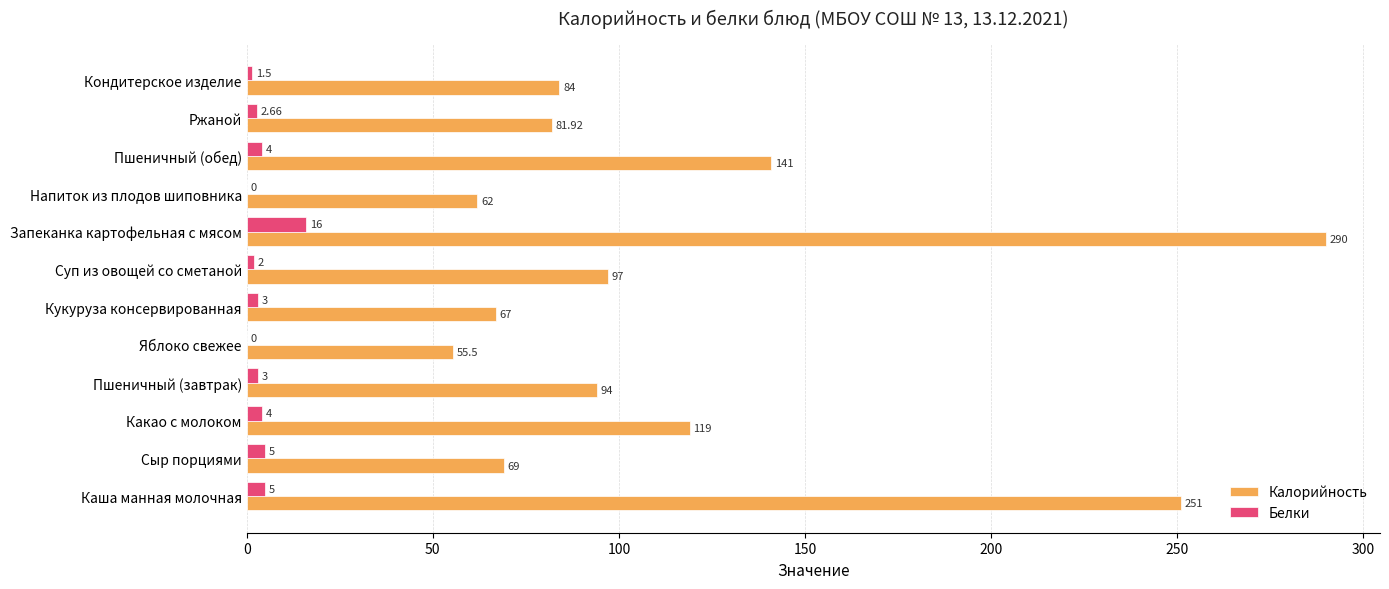

What is the sum of the Белки values at Пшеничный (завтрак) and Пшеничный (обед)?

7.0